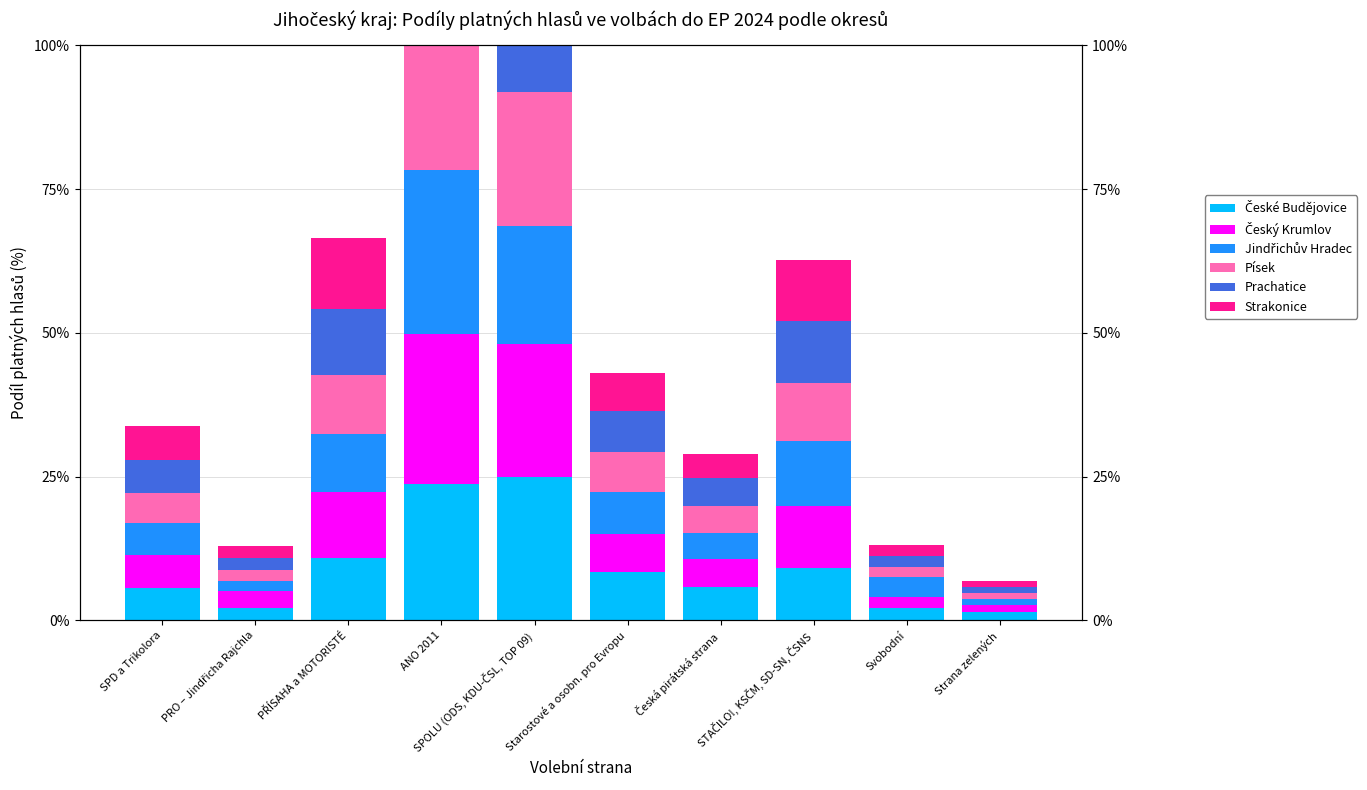

At which label does České Budějovice reach its peak?

SPOLU (ODS, KDU-ČSL, TOP 09)